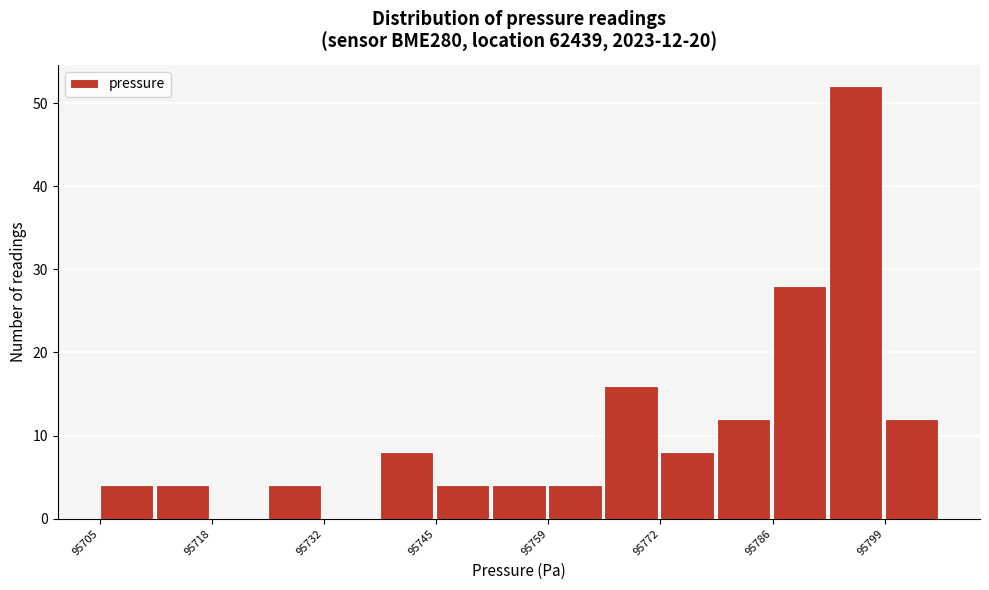

Around what value on the x-axis is the tallest bar? Give the approximate position of its centre, as read against the axis.

95796